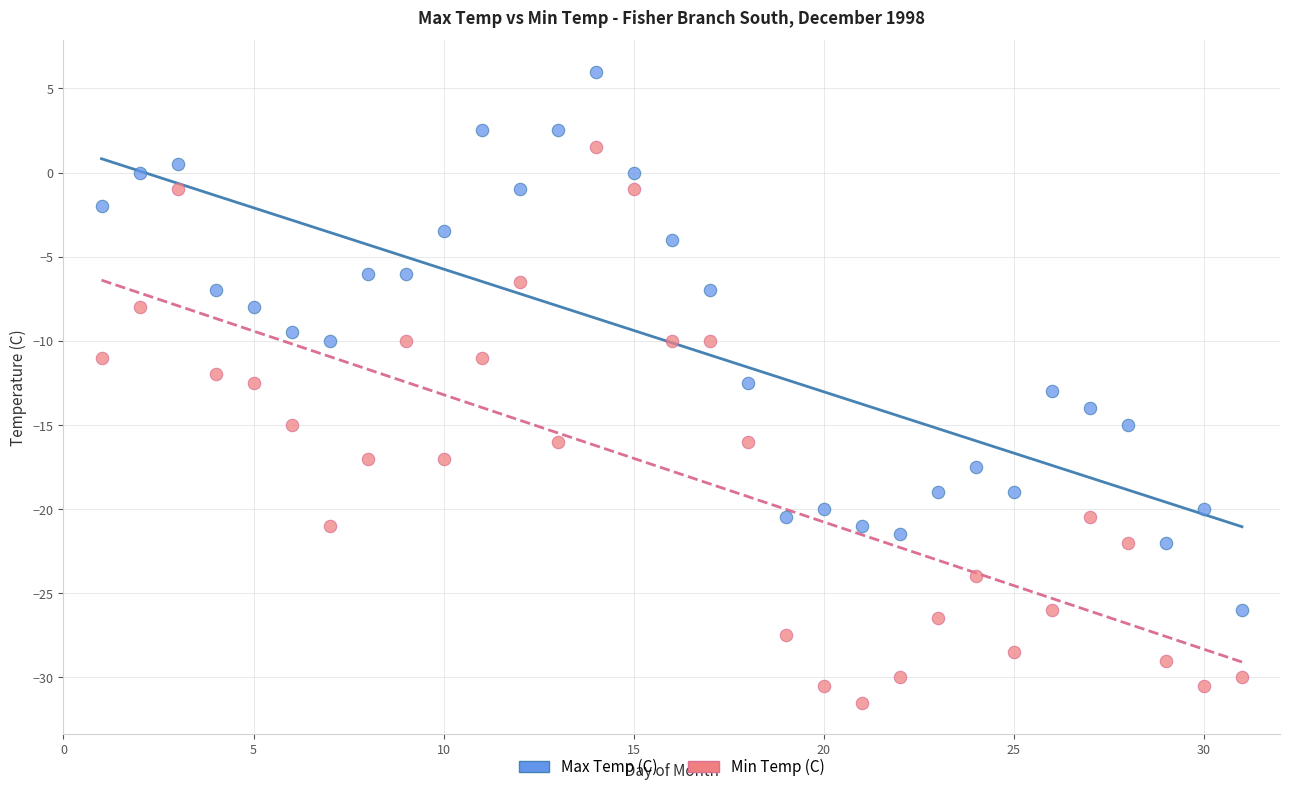

Across all data points, what is the range of X values (max minus min)?

30.0